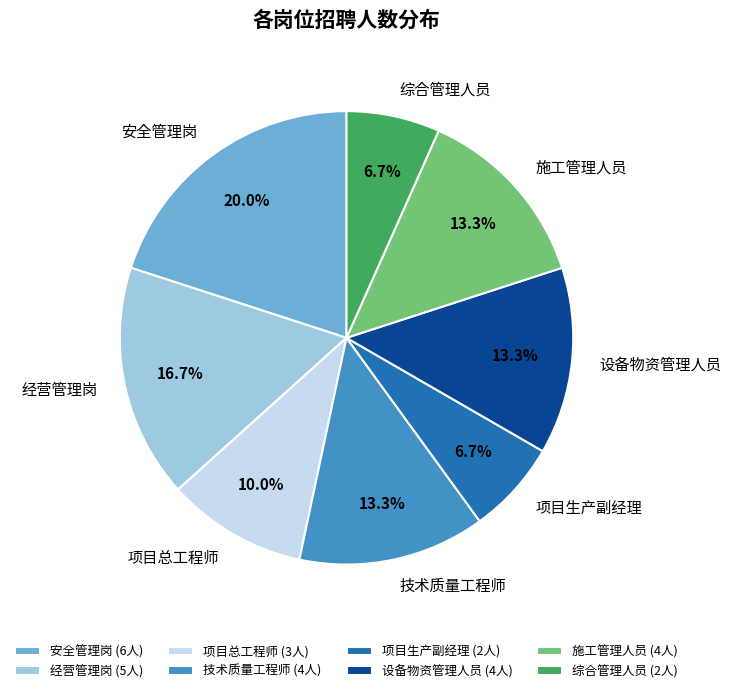

What is the largest slice in the pie chart?

安全管理岗